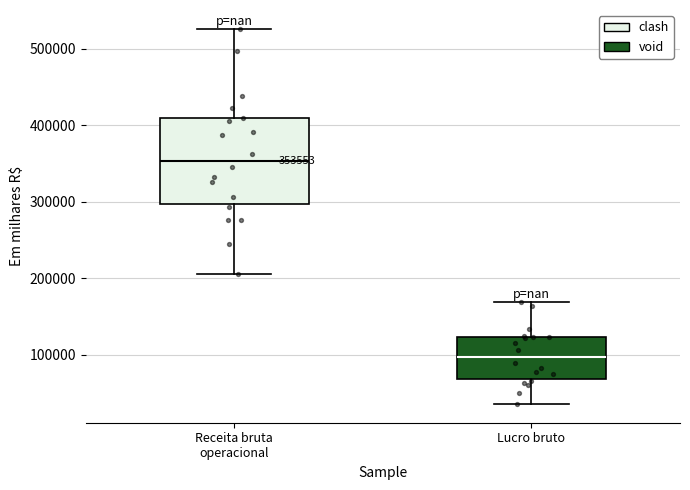

Which box is the tallest, from its lower edge to its upper edge?

Receita bruta operacional